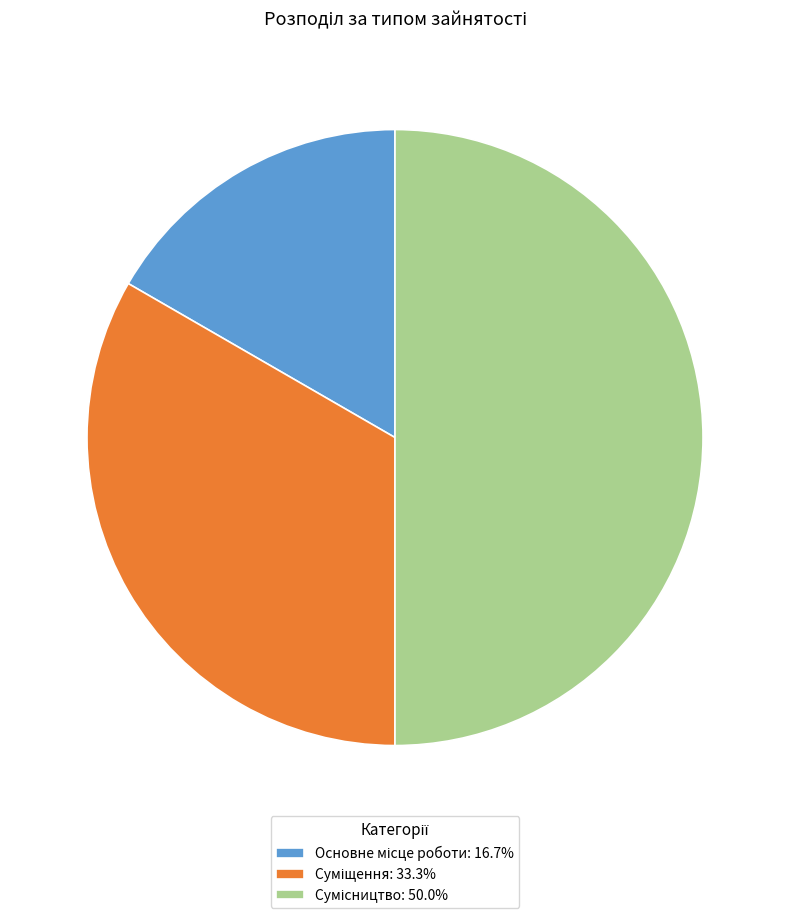

Which has a higher value, Суміщення or Сумісництво?

Сумісництво